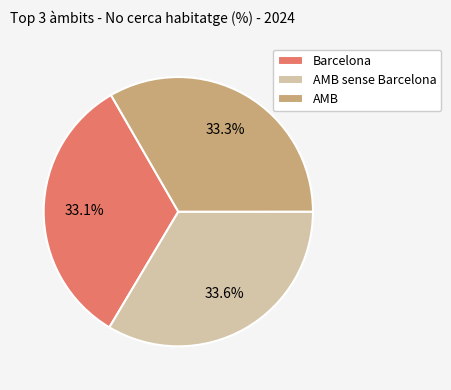

How many slices are in this pie chart?

3